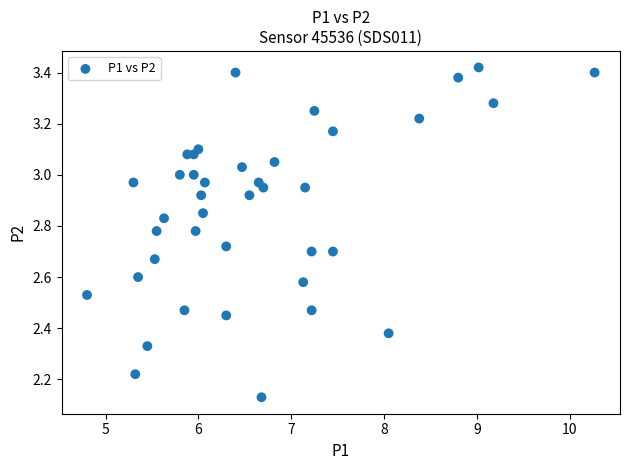

What is the range of Y values (max minus min)?

1.3